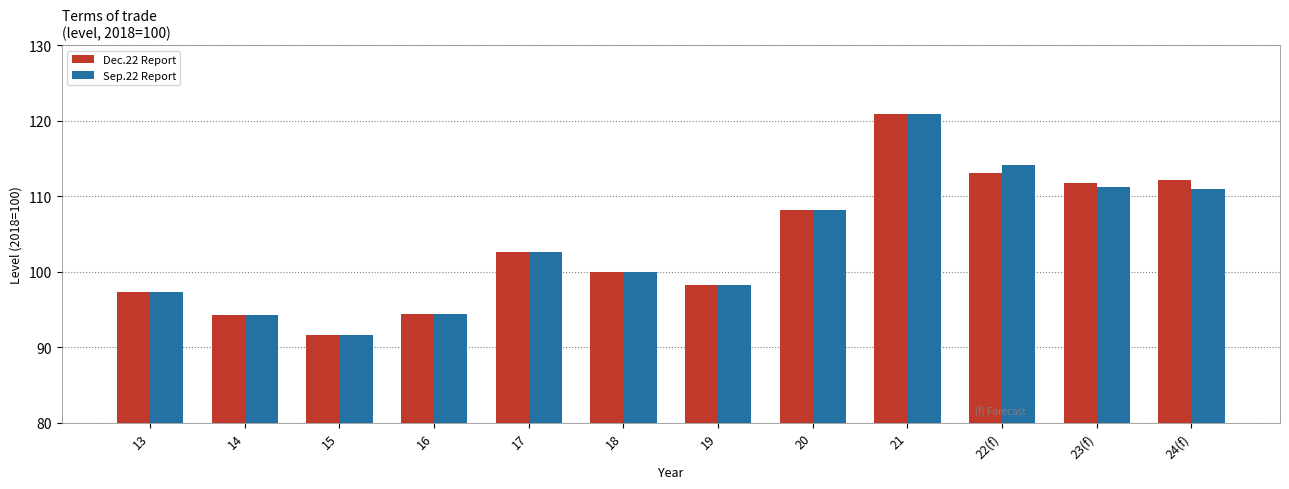

What is the label of the 4th bar from the left?

16